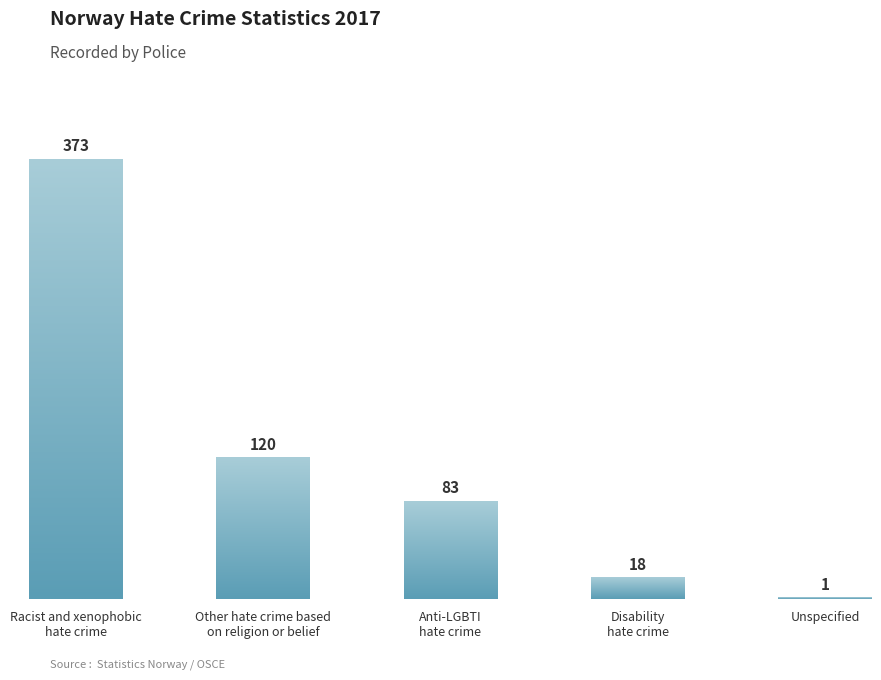

Between Other hate crime based
on religion or belief and Disability
hate crime, which is larger?

Other hate crime based
on religion or belief